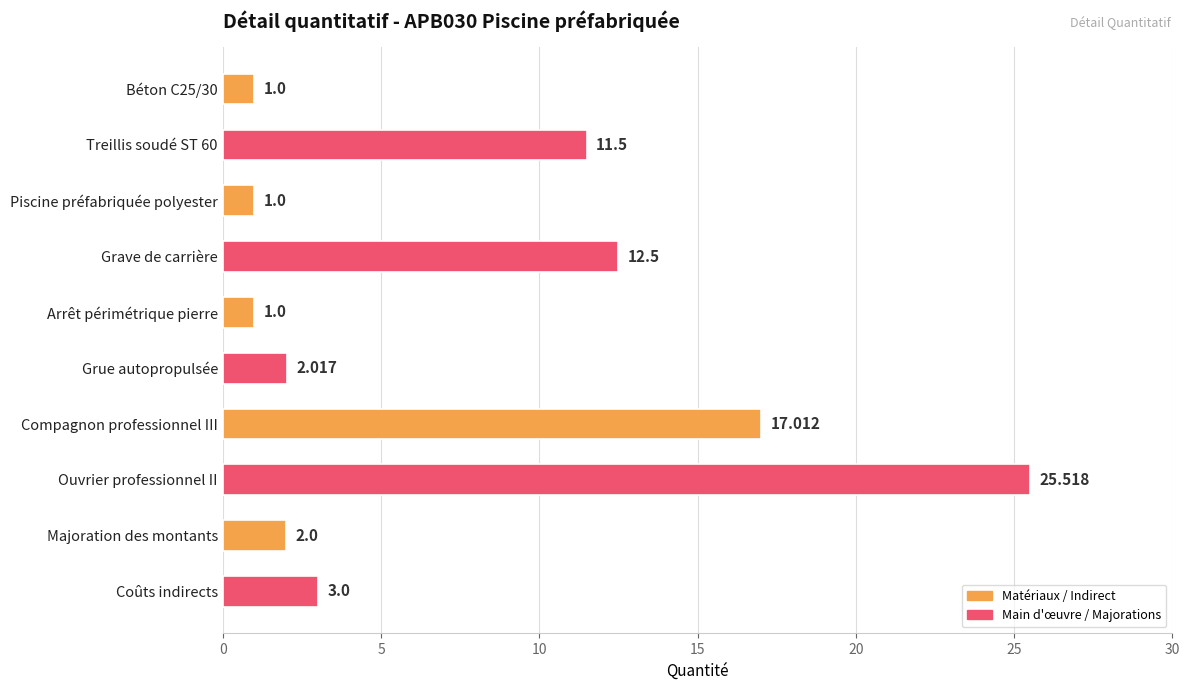

Between Compagnon professionnel III and Coûts indirects, which is larger?

Compagnon professionnel III